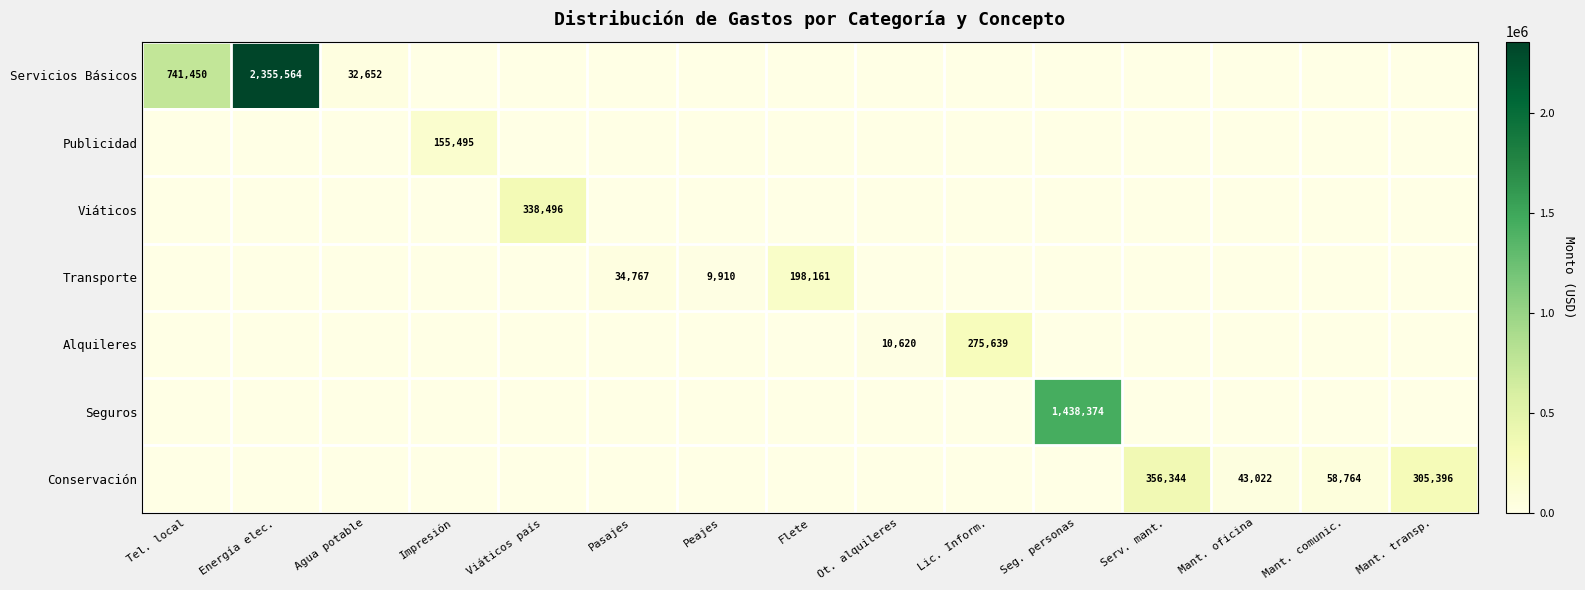

True or false: Conservación has a value of 172707 at Mant. transp..

False